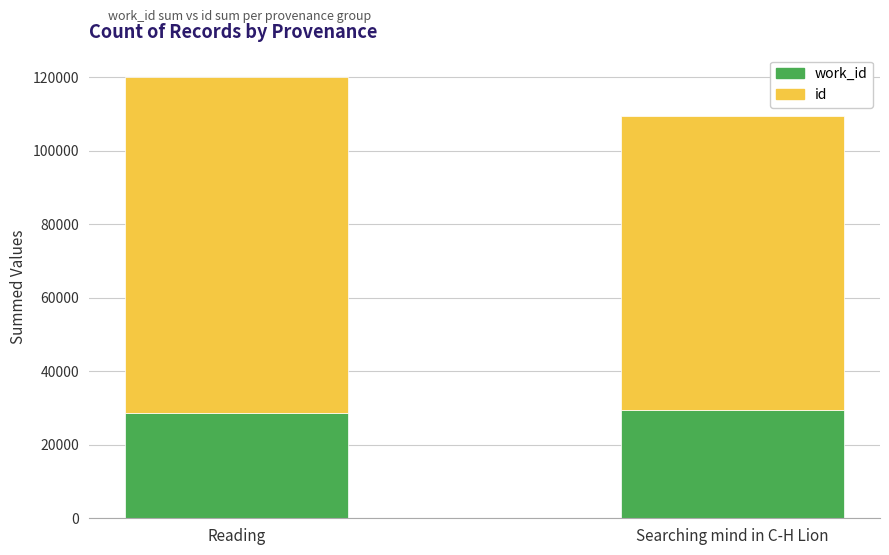

What is the total value across all series at Reading?

120100